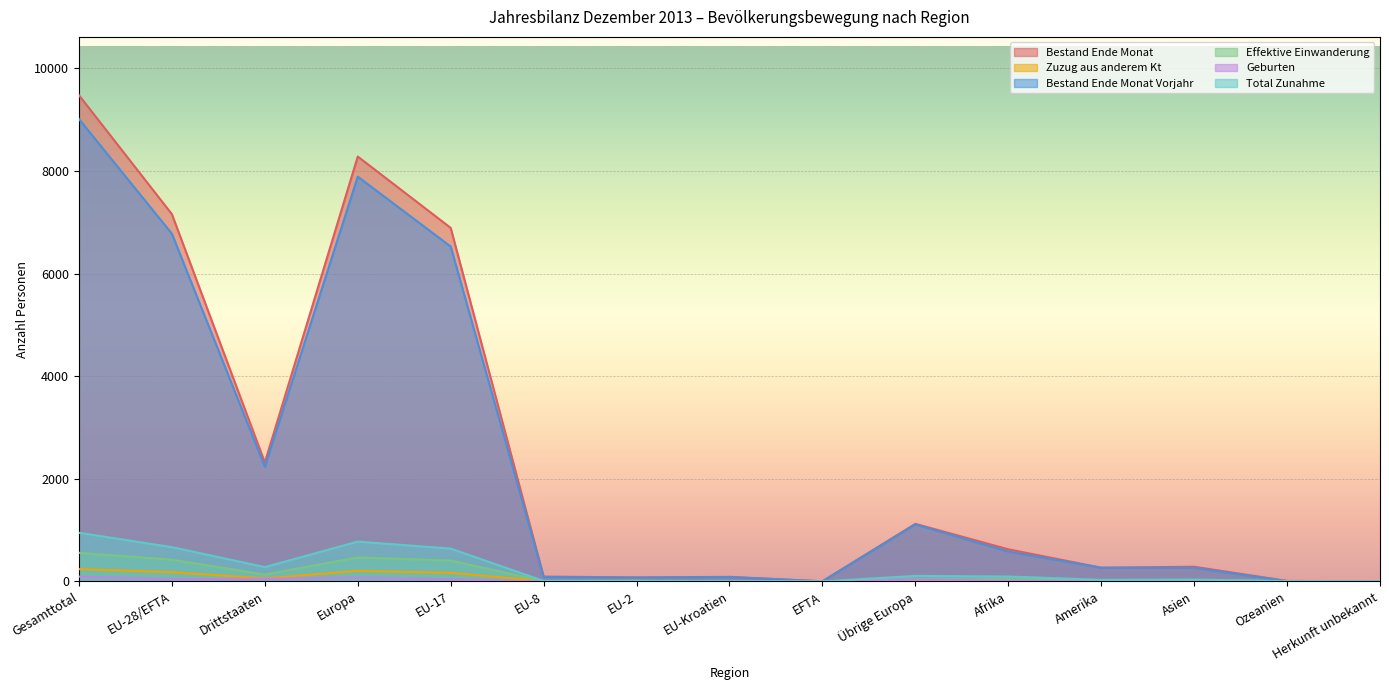

Where is Geburten nearest to the value 47?

EU-28/EFTA